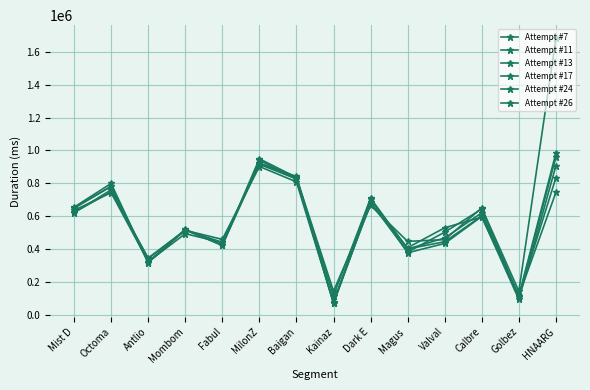

Is this an area chart (filled region under the line)?

No